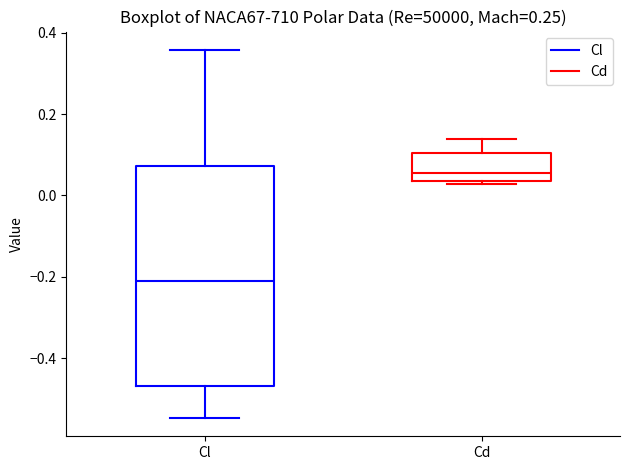

Which box has the lowest median line?

Cl